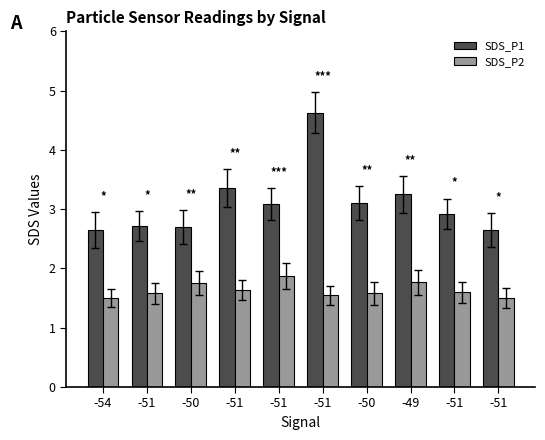

What is the sum of all SDS_P1 values?

31.1